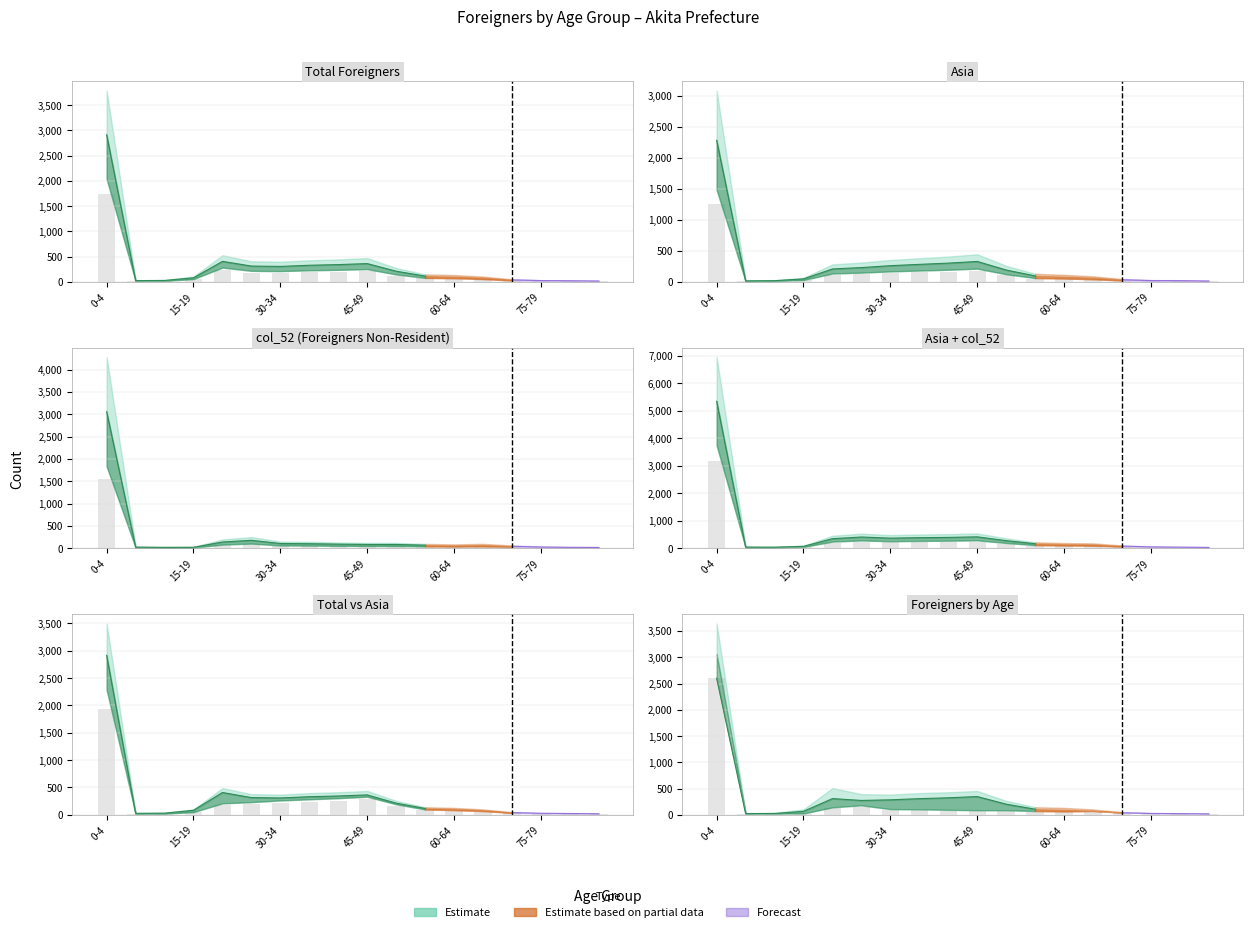

What is the label of the 9th bar from the right?

45-49